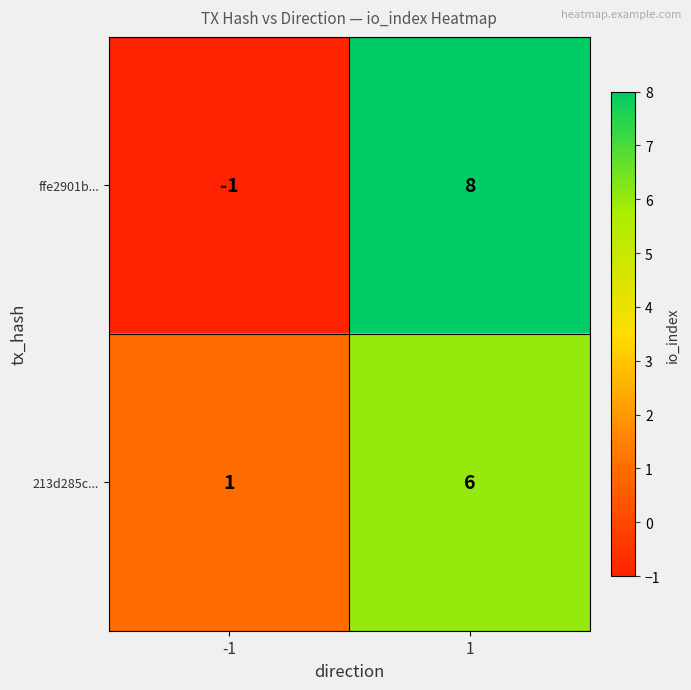

Which series has the largest range (max minus min)?

ffe2901b...